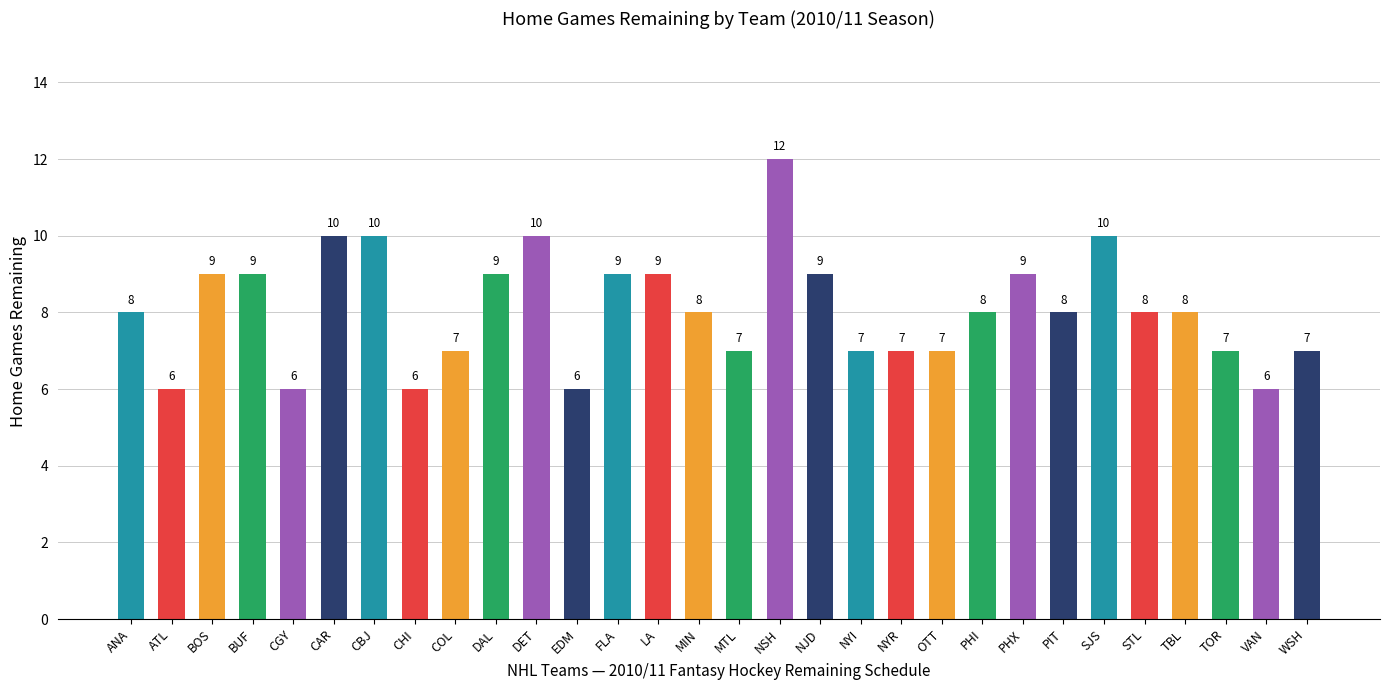

What is the sum of all values?

242